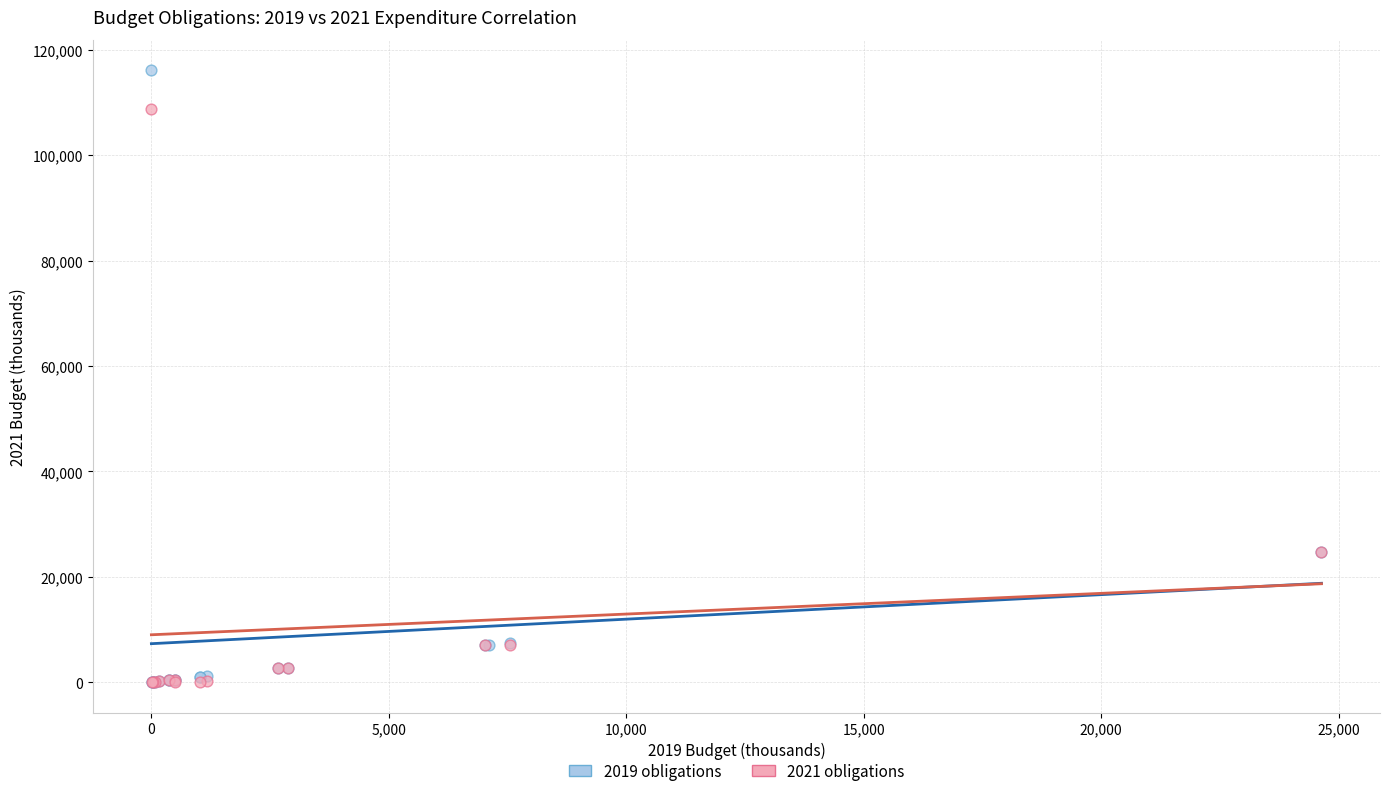

Which series has the largest Y range (max minus min)?

2019 obligations